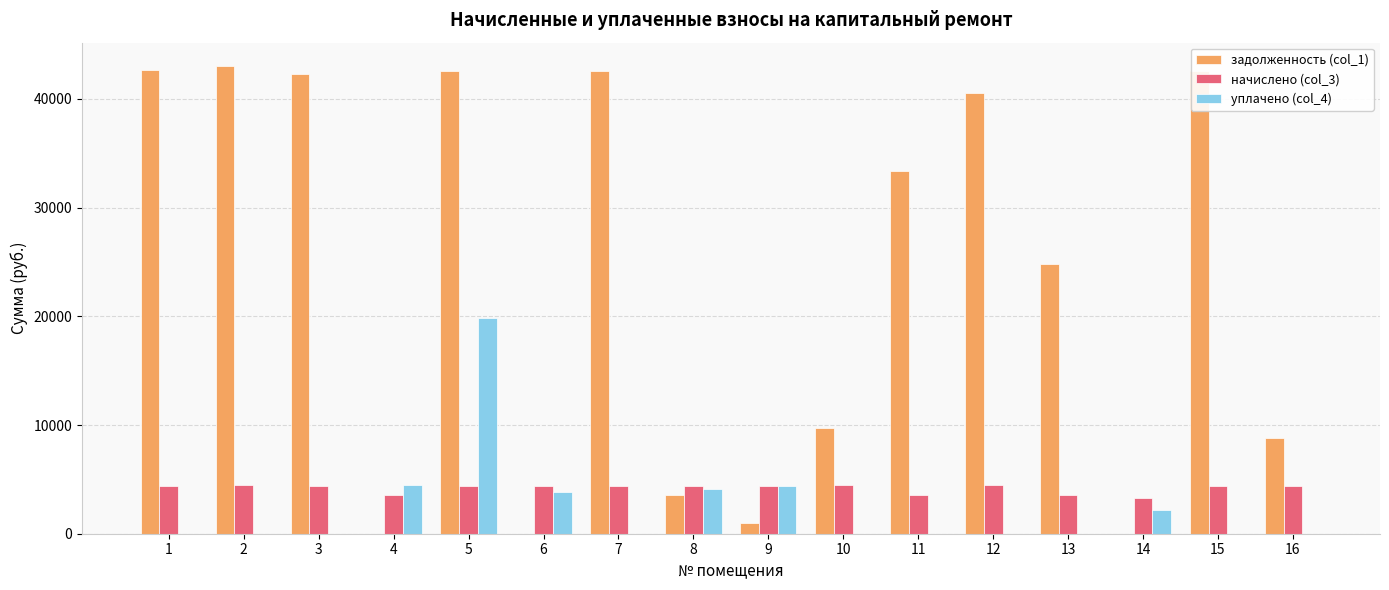

Which series has the largest total across all categories?

задолженность (col_1)